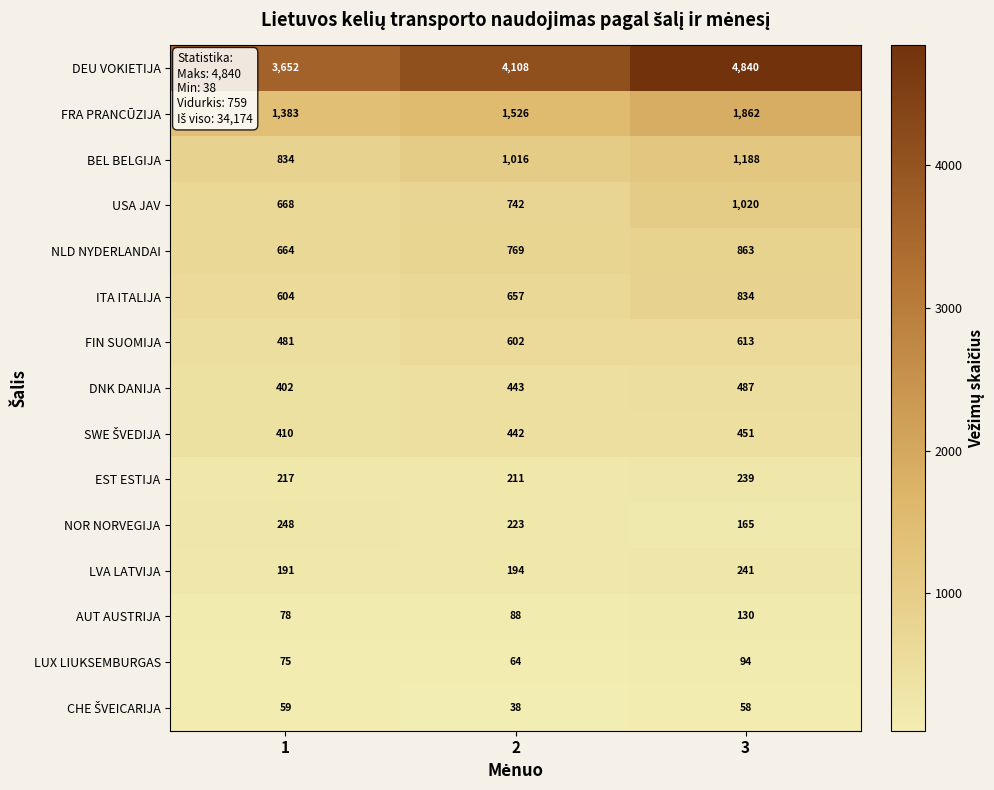

At which label does LUX LIUKSEMBURGAS reach its peak?

3